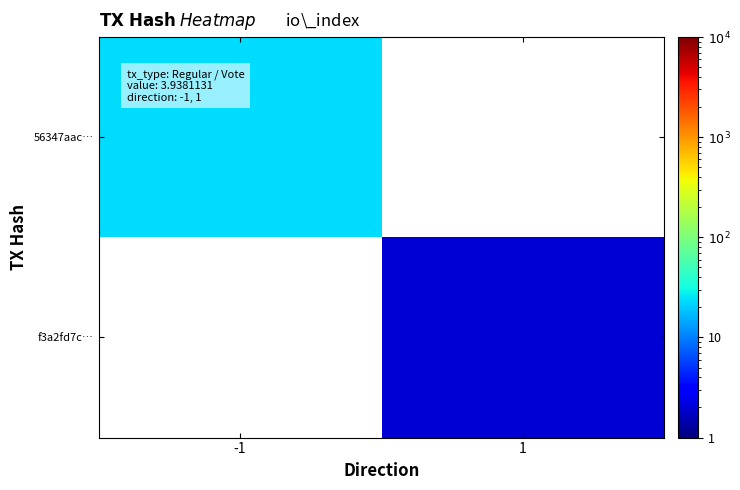

How many positive values does the f3a2fd7c… series have?

1